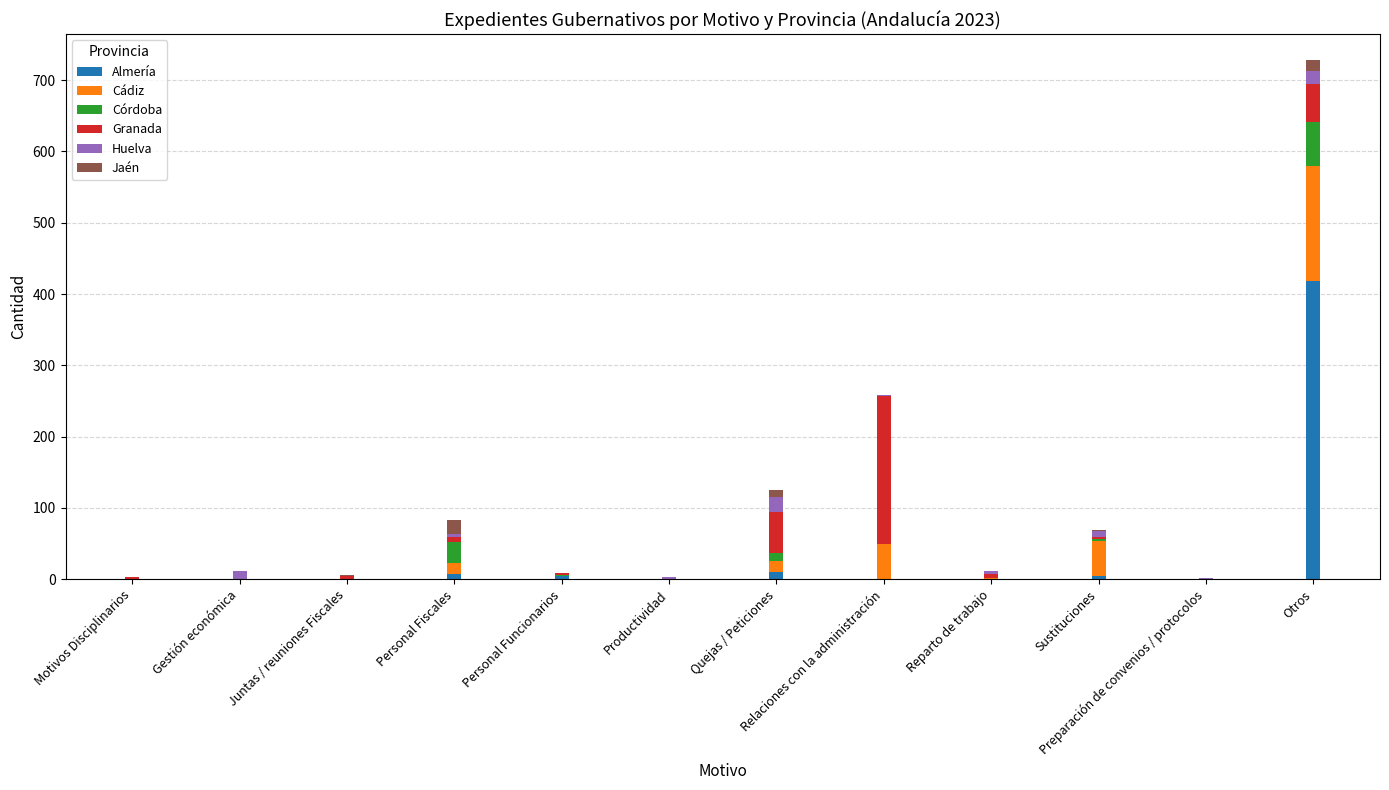

At which label does Almería reach its peak?

Otros